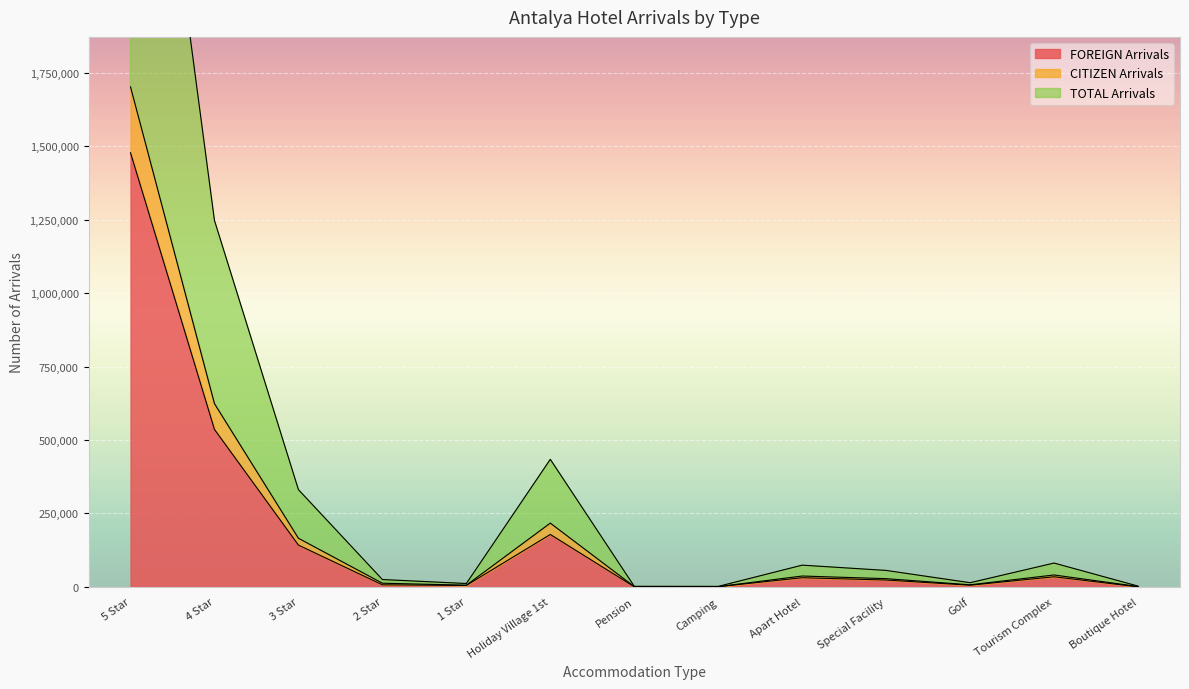

Which has a higher value, 2 Star or Tourism Complex?

Tourism Complex